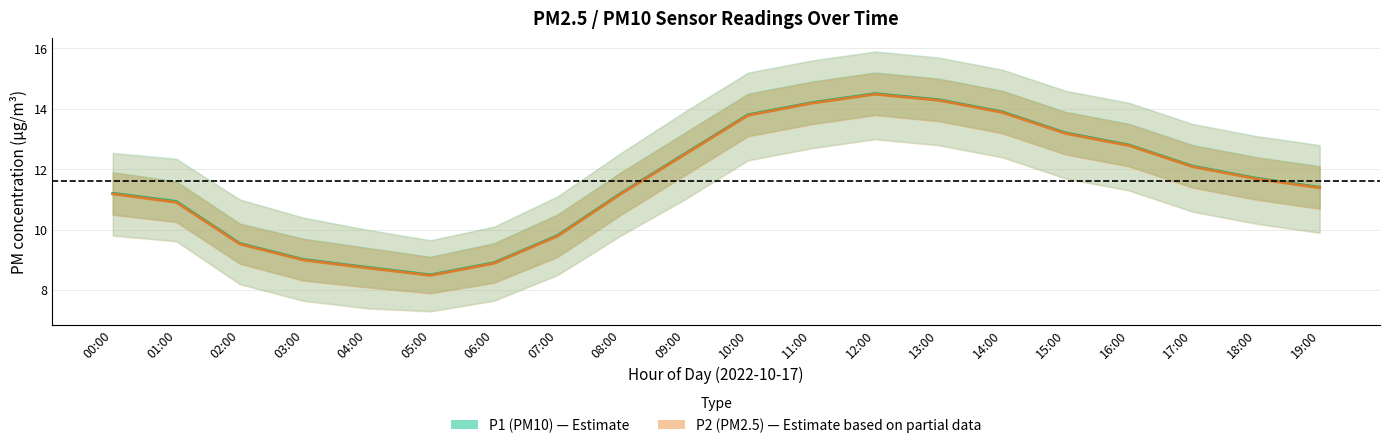

Which series has the largest total across all categories?

P1 (PM10)